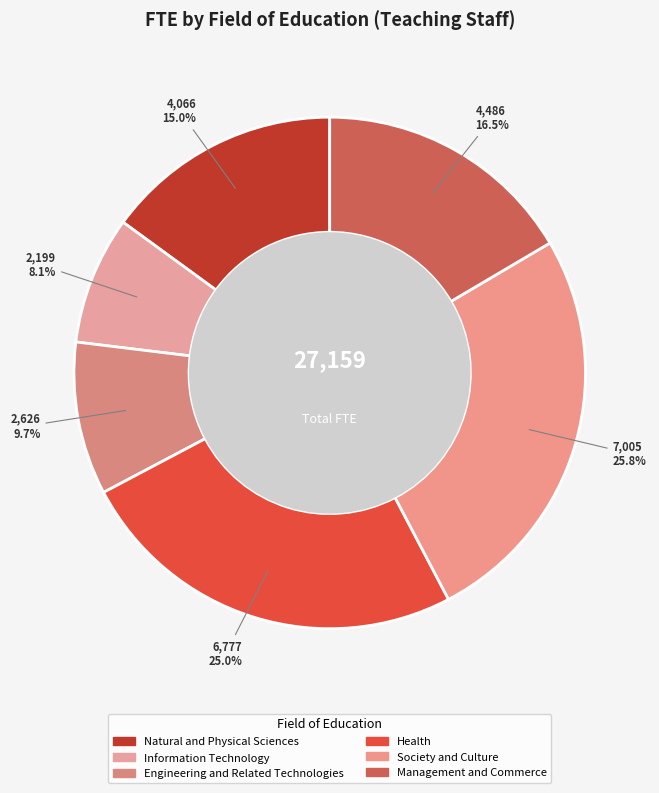

Does any single category account for the majority?

No